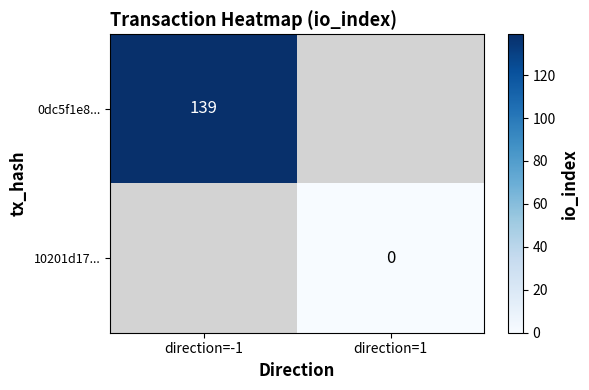

The 0dc5f1e8... series shows 76 at direction=-1. True or false?

False